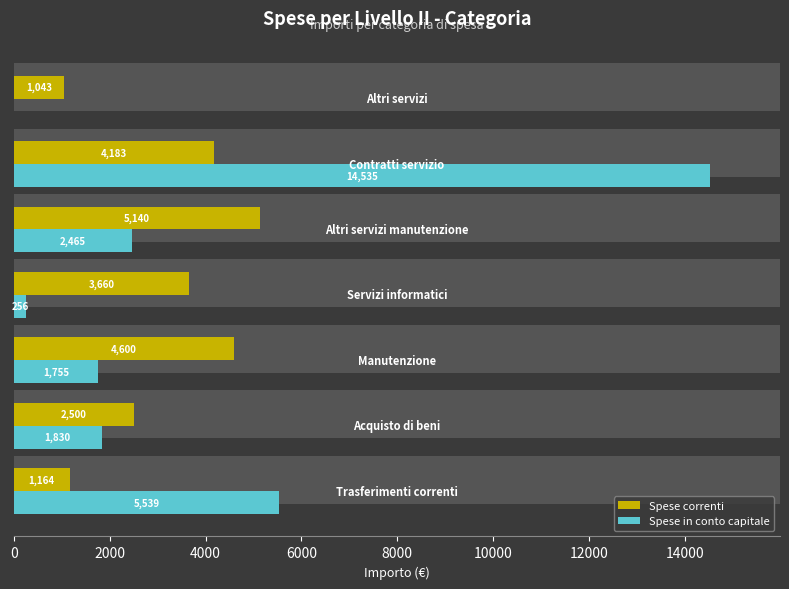

How many groups of bars are there?

7